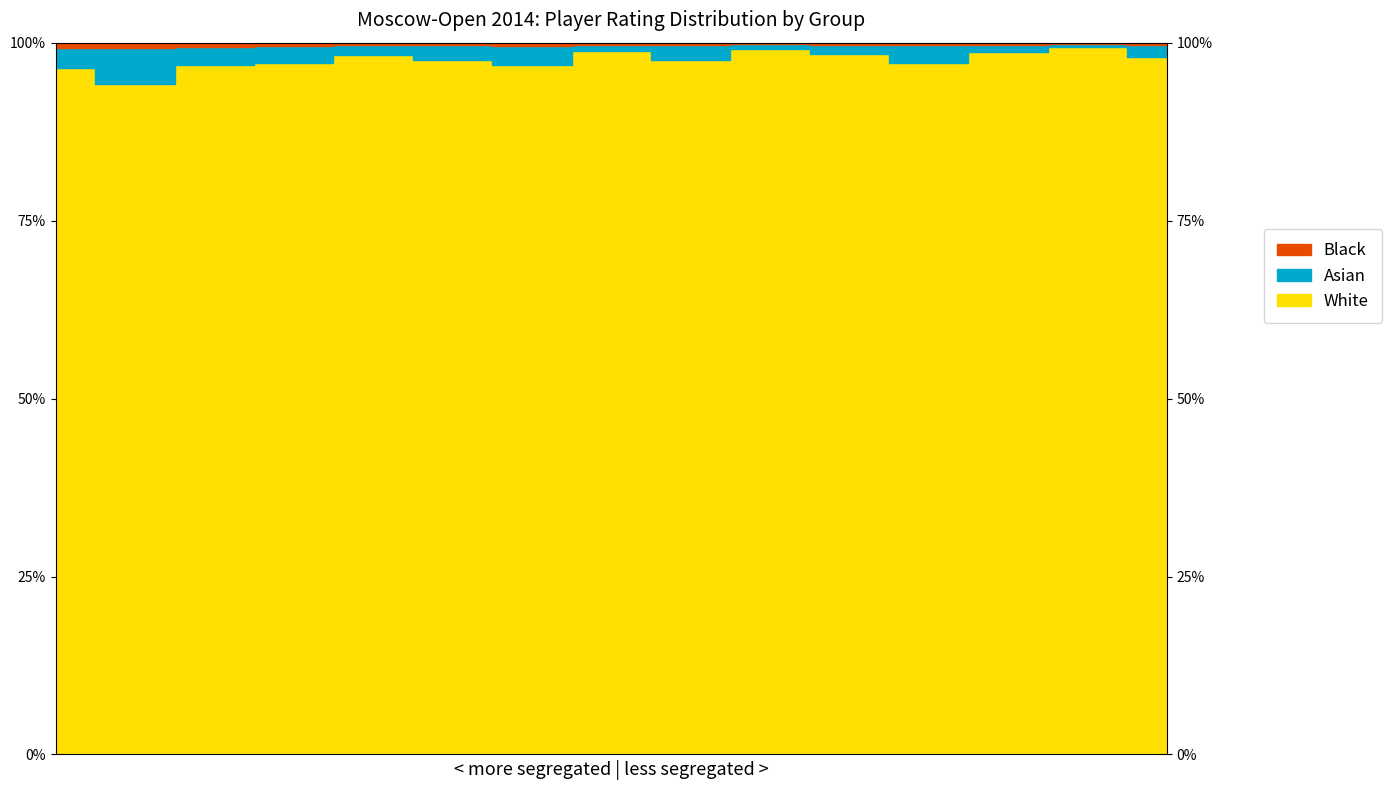

How many categories are shown in the chart?

15